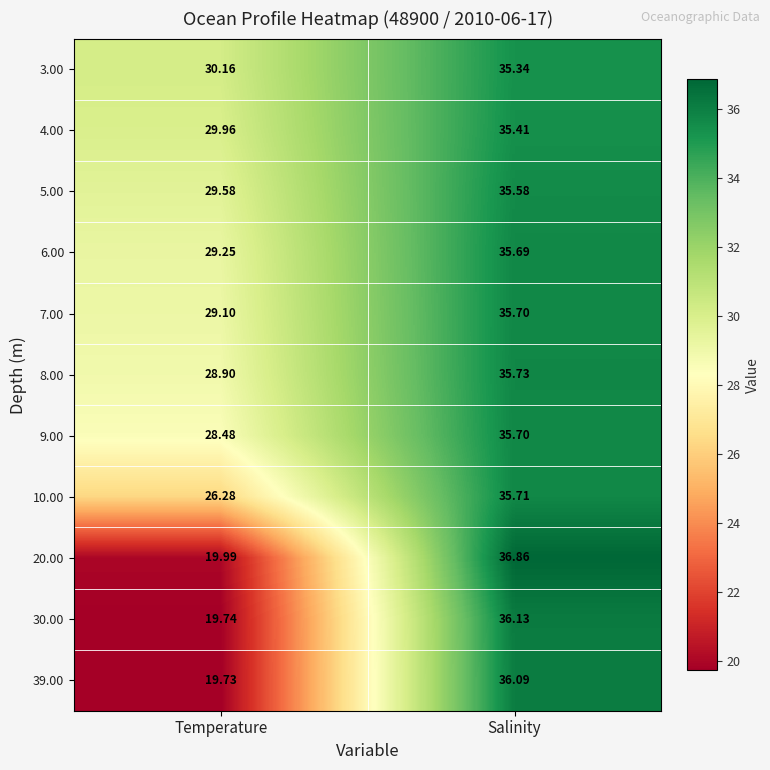

Between Temperature and Salinity, which series saw the biggest shift?

20.00